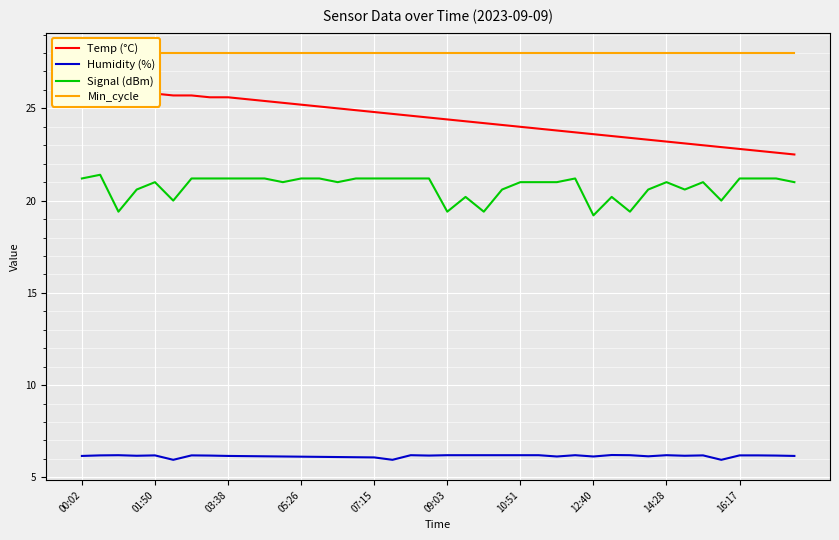

What is the lowest value of the Humidity (%) series?

6.0